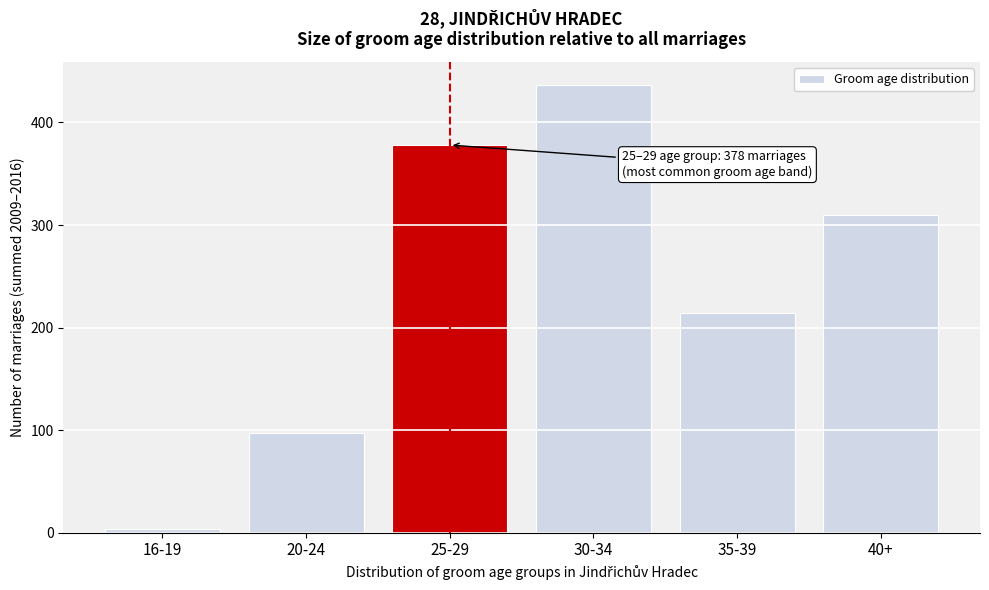

Reading right to left, list all the values displayed in this chart.

40+=310	35-39=214	30-34=437	25-29=378	20-24=97	16-19=4